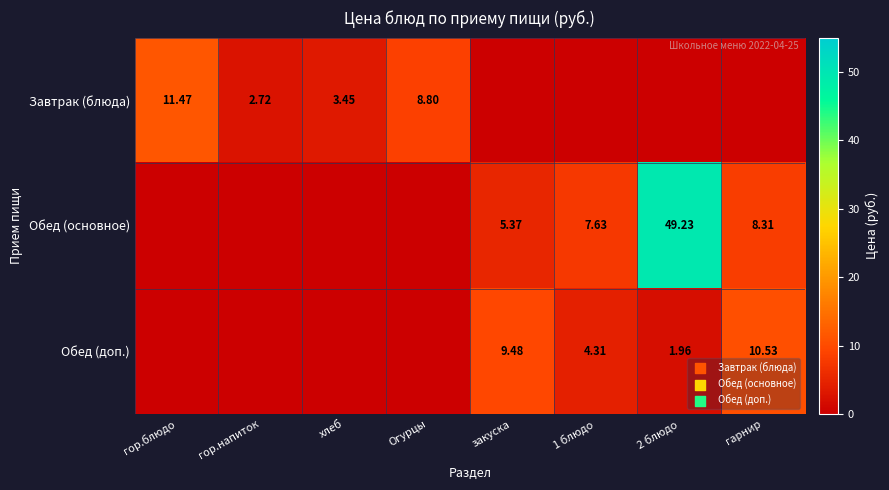

Between гор.блюдо and закуска, which is larger?

гор.блюдо